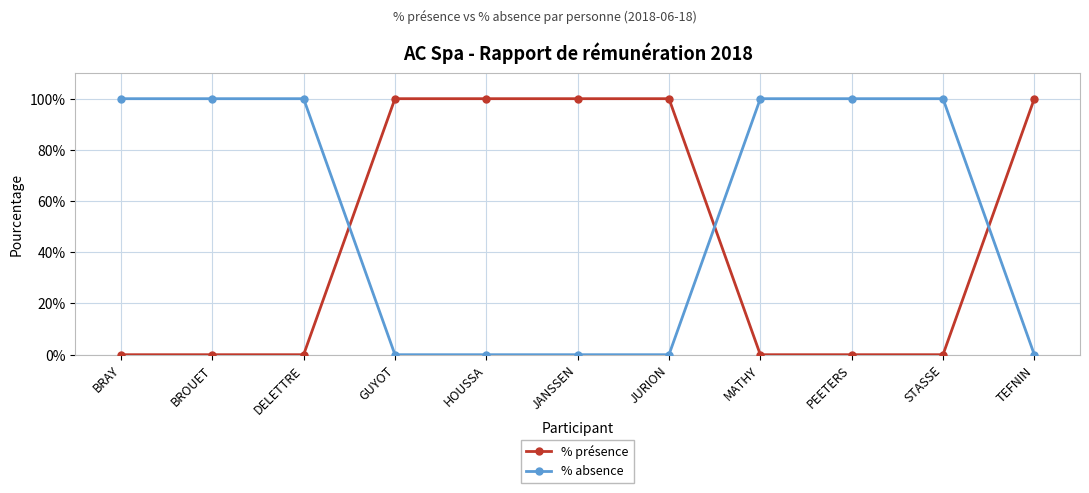

At how many categories does at least one series exceed 17?

11